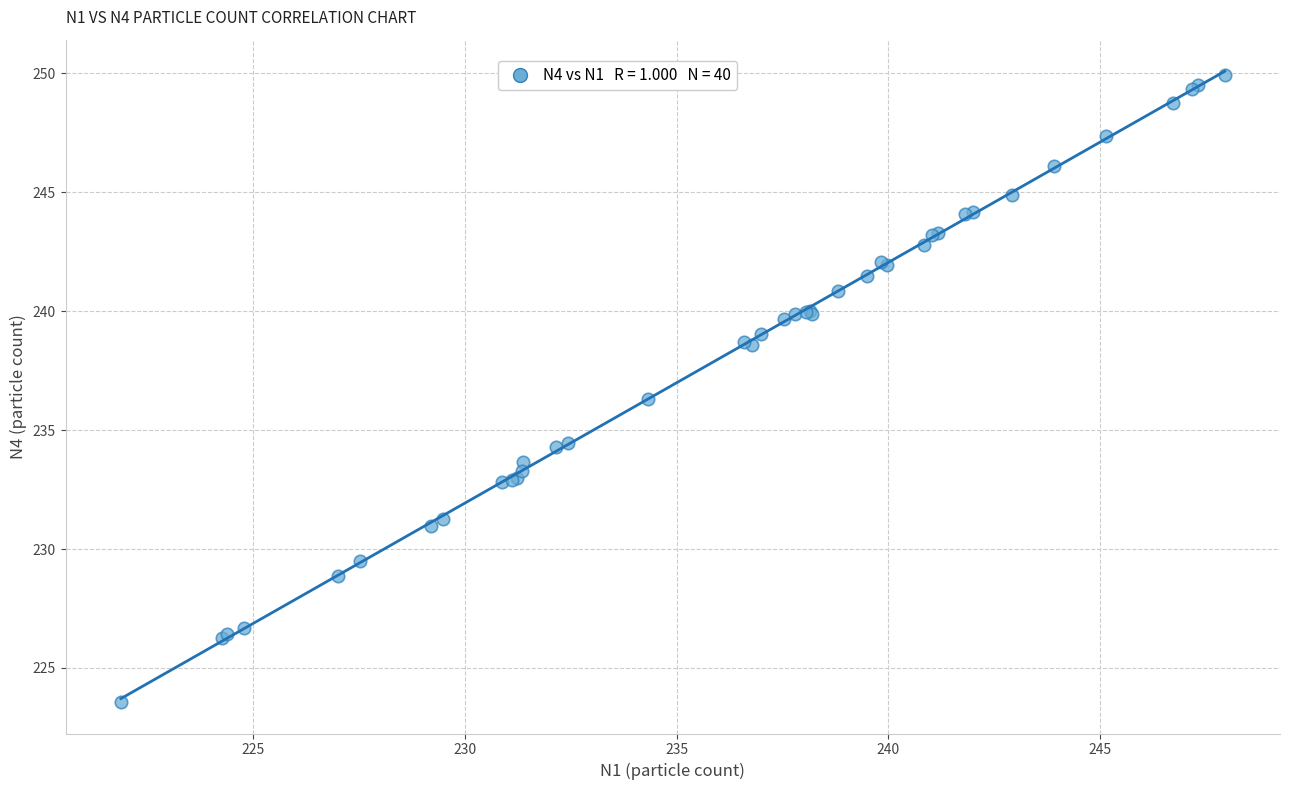

What Y value in the scatter plot is closest to 236?

236.3